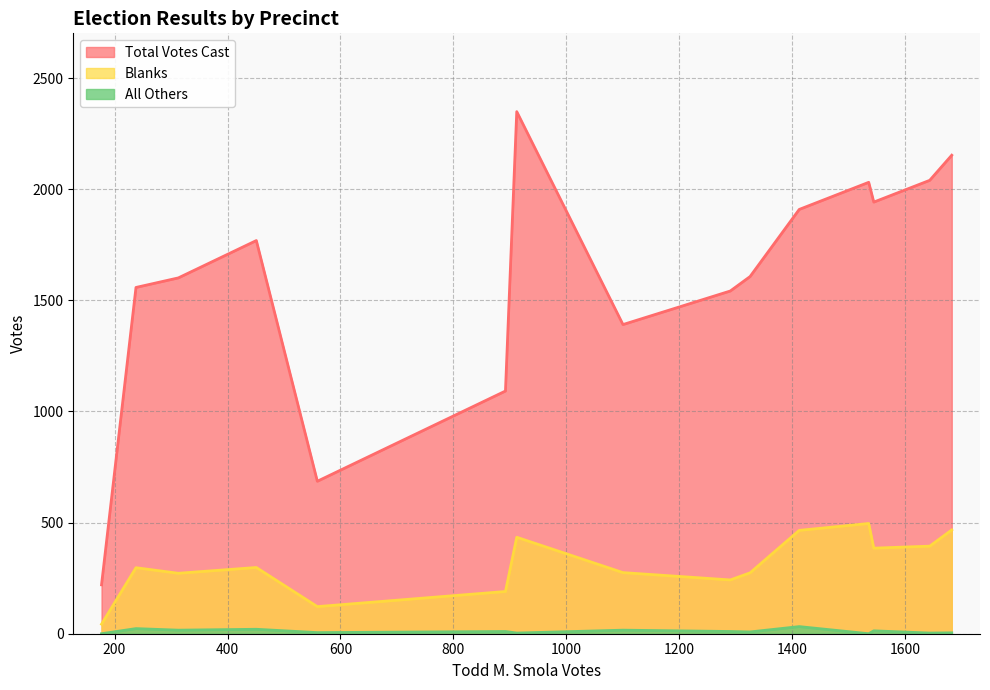

True or false: Blanks and All Others intersect in this chart.

False